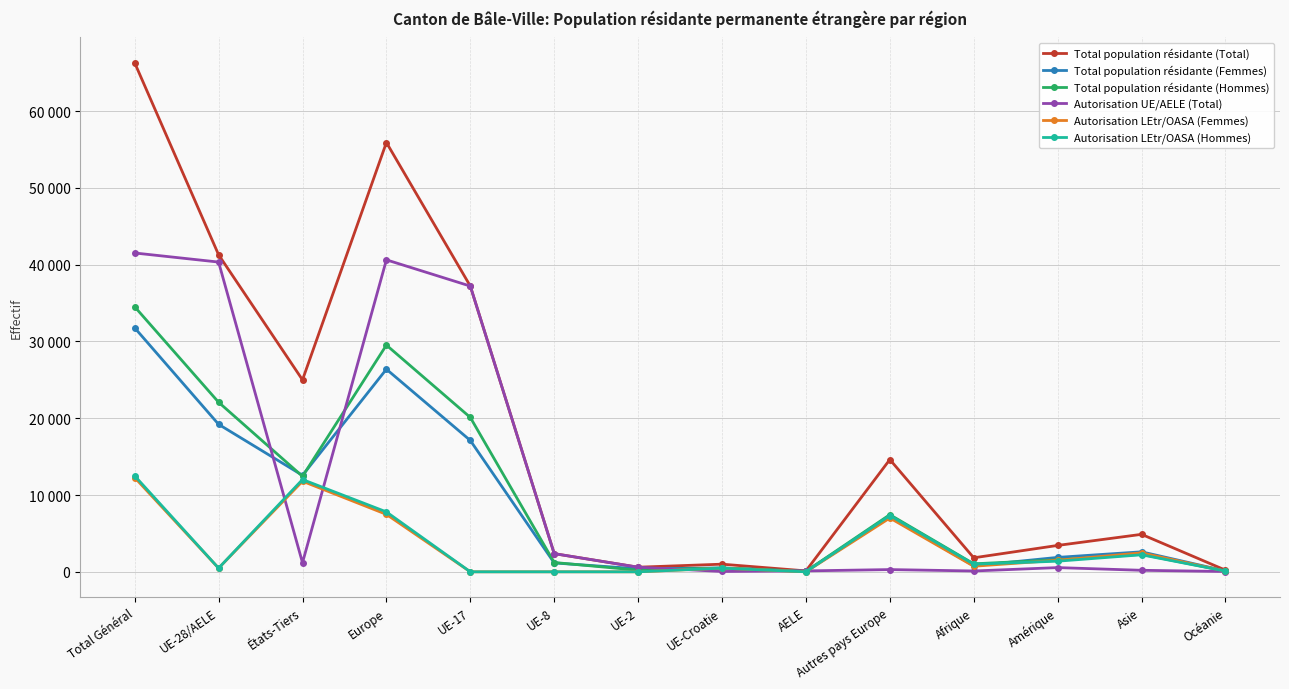

What are all the series names shown in the legend?

Total population résidante (Total), Total population résidante (Femmes), Total population résidante (Hommes), Autorisation UE/AELE (Total), Autorisation LEtr/OASA (Femmes), Autorisation LEtr/OASA (Hommes)